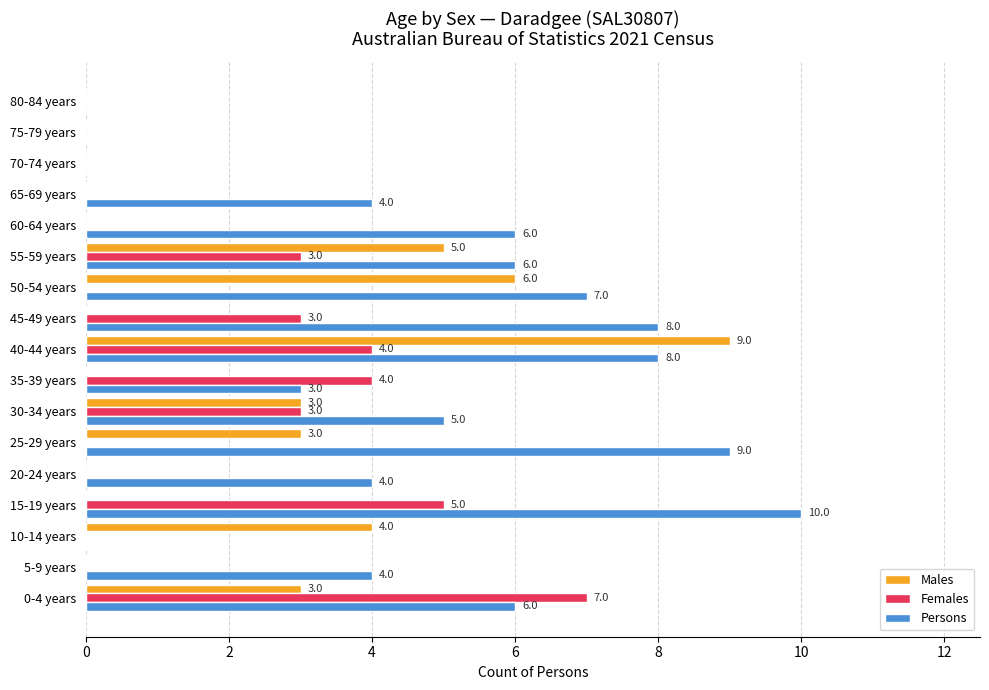

How many Females values are between 0 and 3?

13